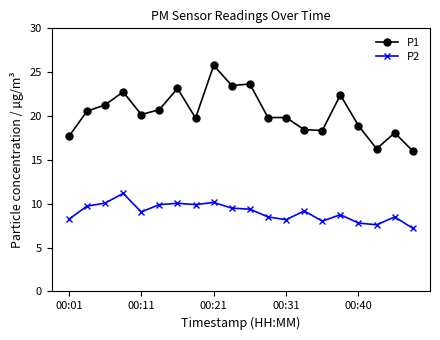

Which series has the widest spread of values?

P1